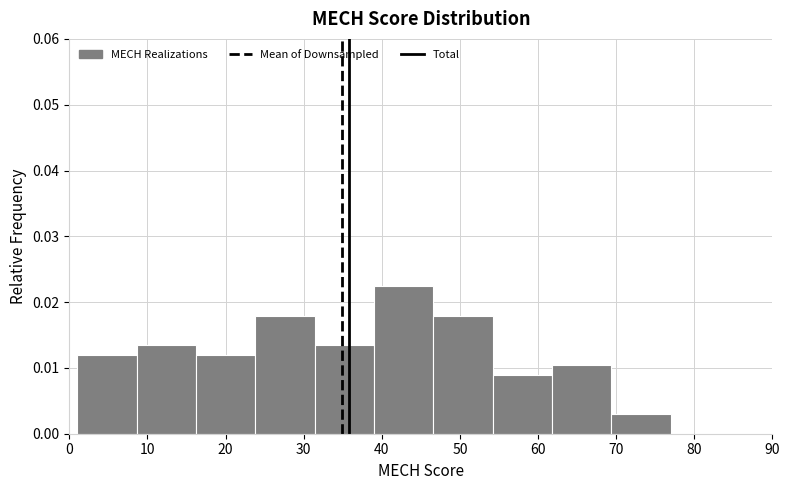

What is the height of the bar covering 16.2 to 23.8 on the x-axis? Neither the bar edges nor the heights are printed on the chart, so give them approximately, as read against the axes.

0.012